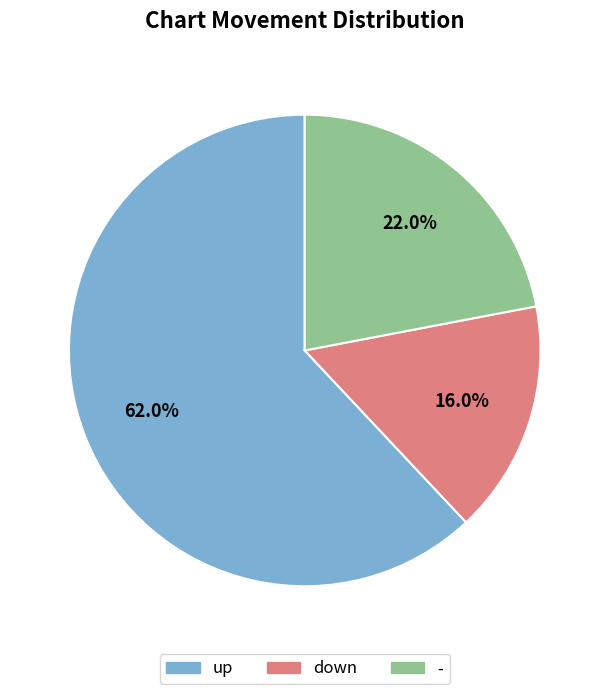

Rank the categories by value from highest to lowest.

up, -, down